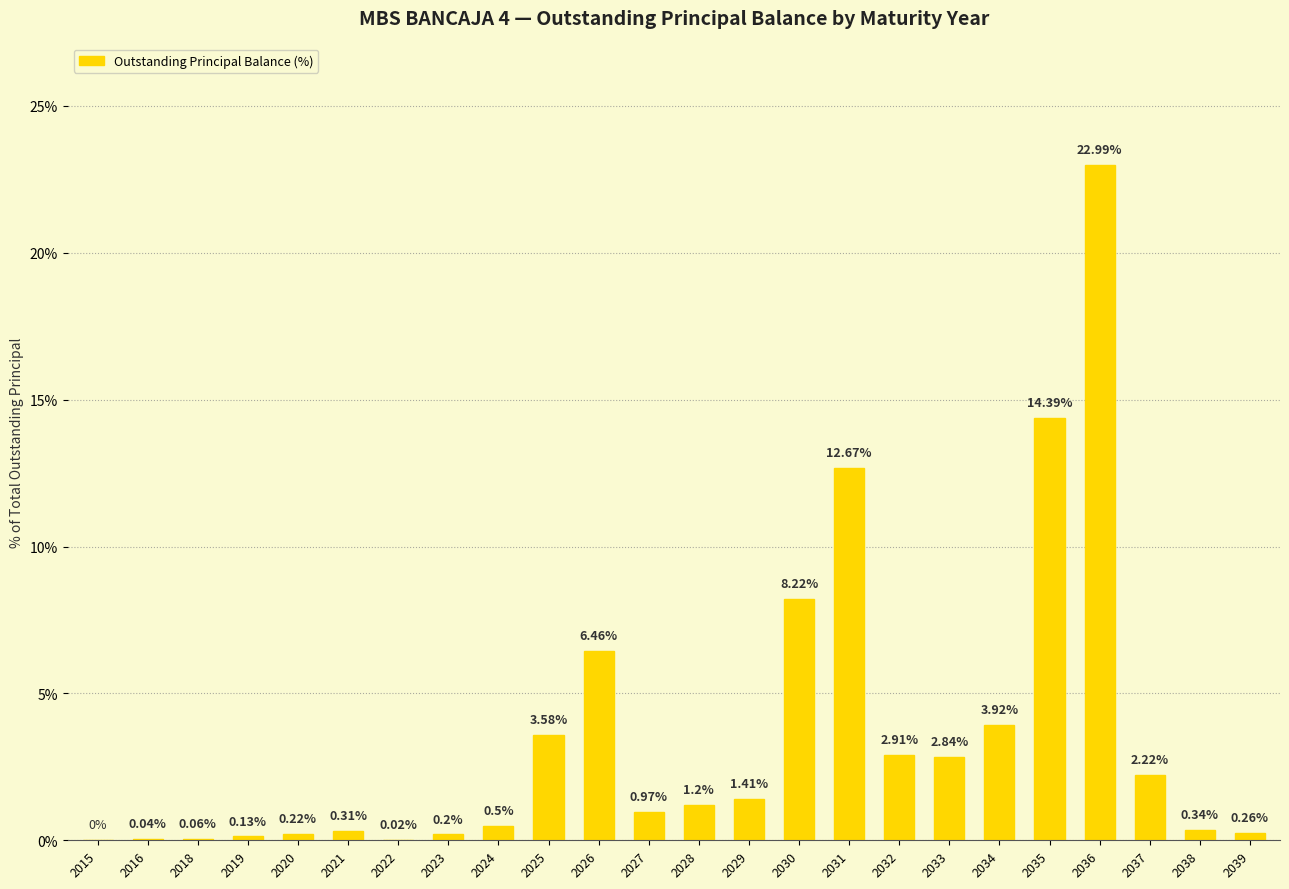

What is the change in value from 2025 to 2026?

+2.9